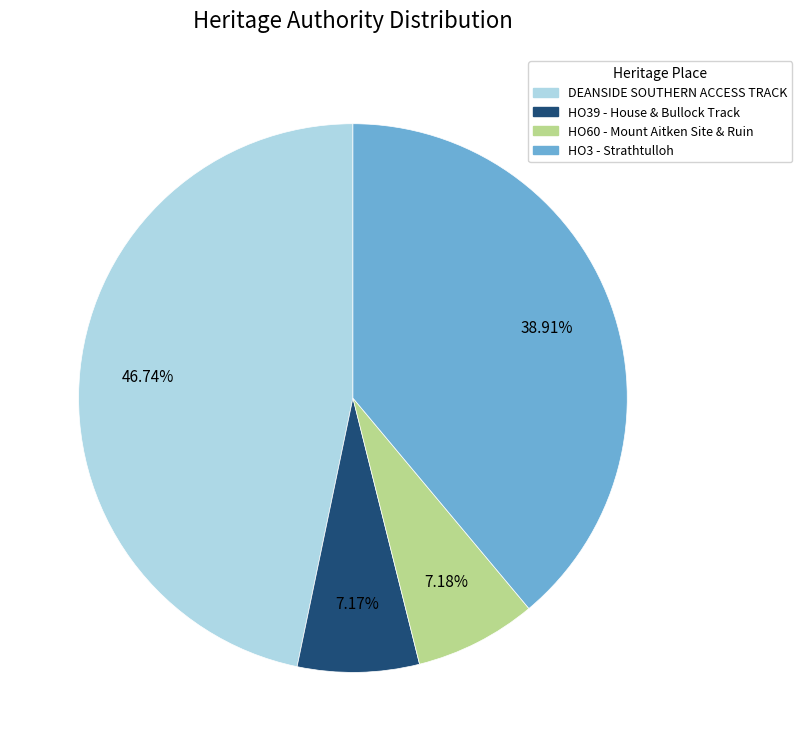

True or false: HO3 - Strathtulloh accounts for 49% of the total.

False